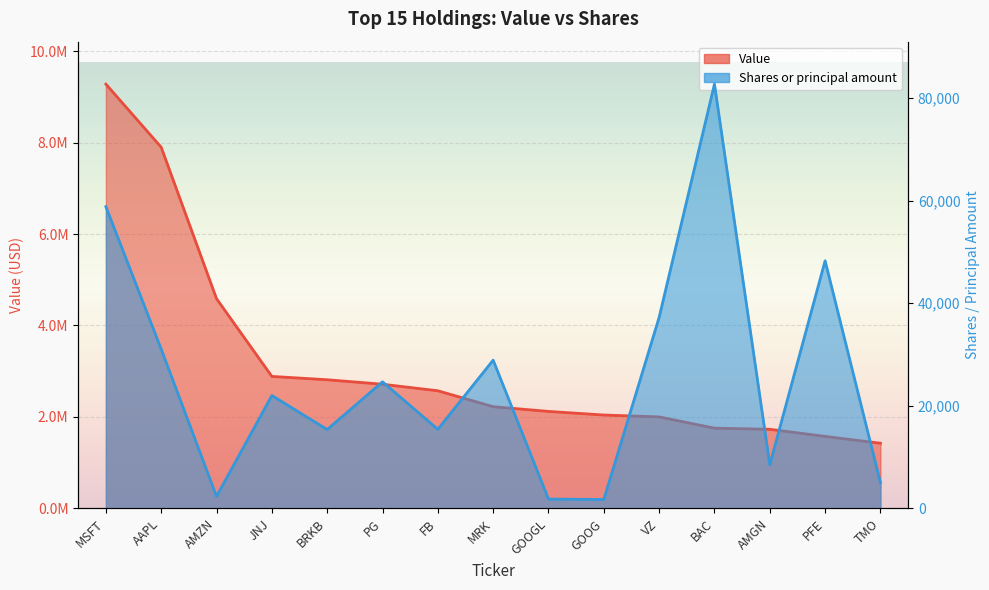

Is it true that Shares or principal amount equals 24688 at PG?

True